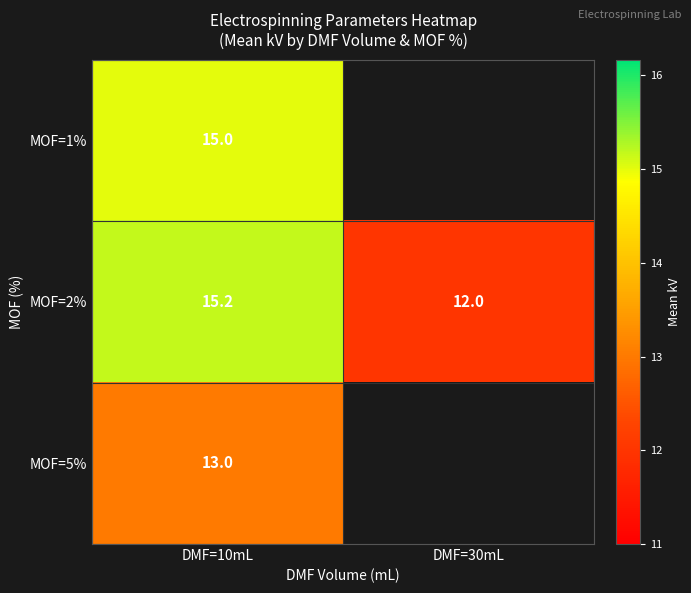

What is the sum of all MOF=2% values?

27.2